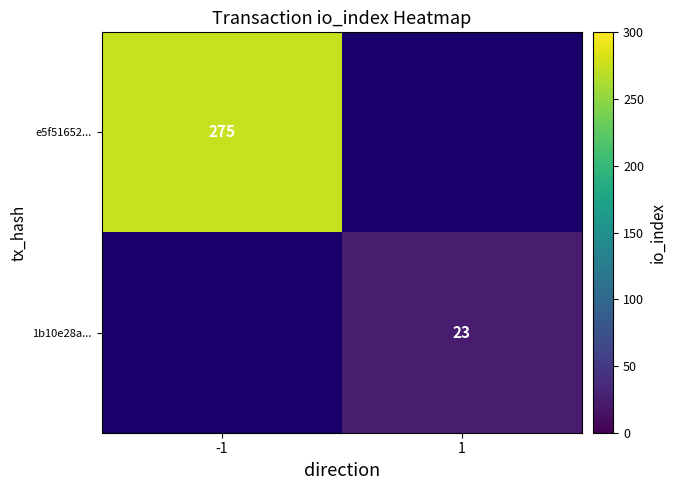

True or false: e5f51652... has a value of 177.3 at -1.

False